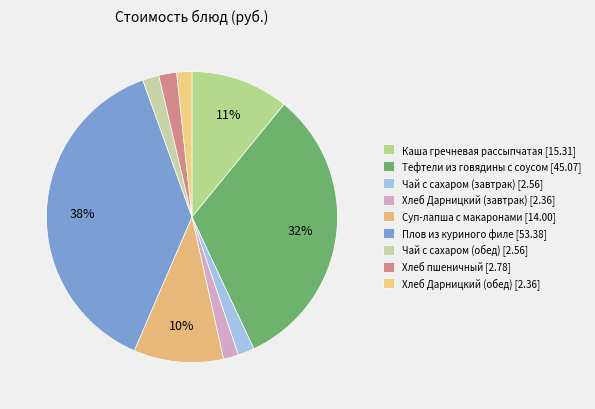

What percentage do Хлеб Дарницкий (завтрак) and Суп-лапша с макаронами together represent?

11.7%